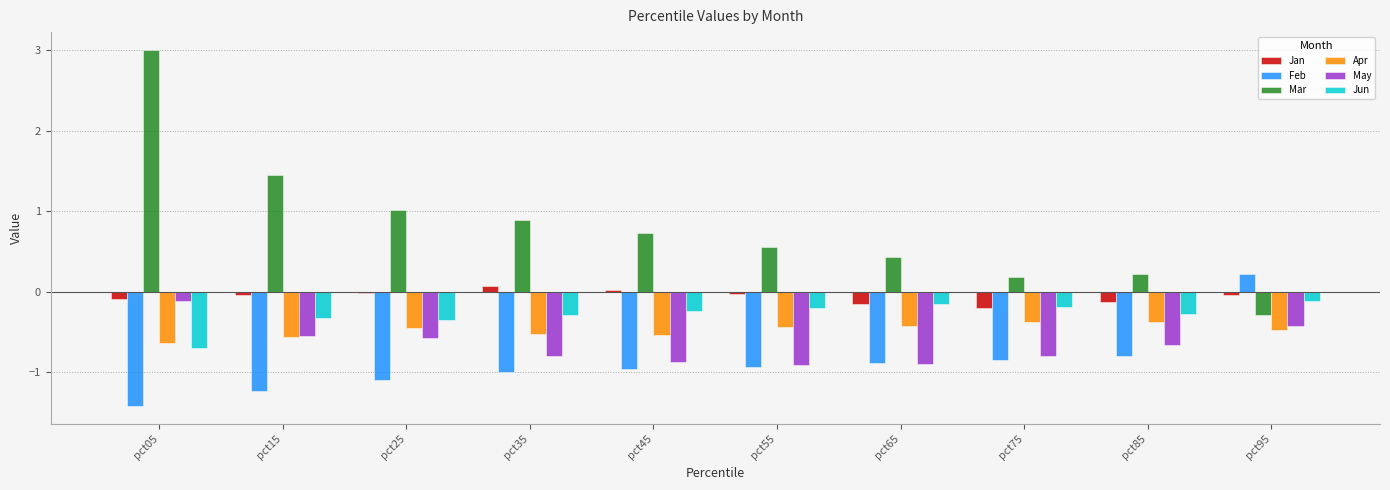

The value of Apr at pct05 is -0.2. True or false?

False